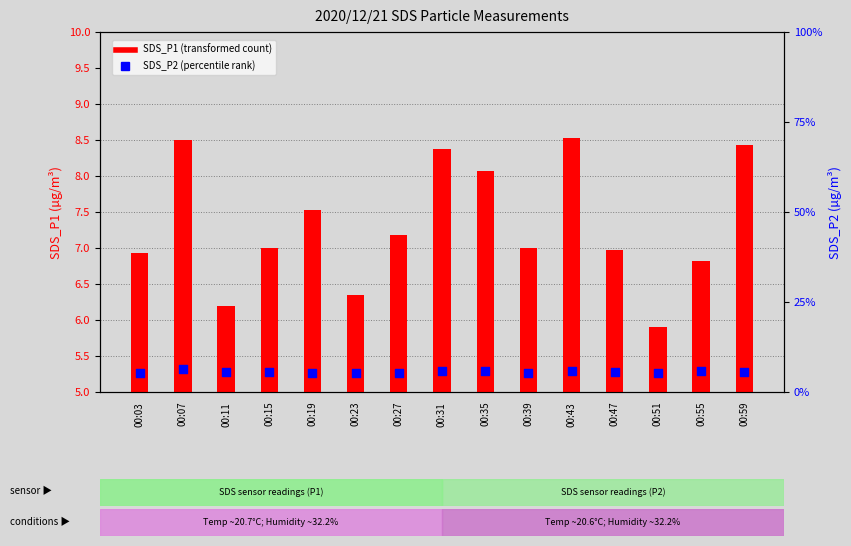

Which series contains the highest Y value?

SDS_P1 (transformed count)